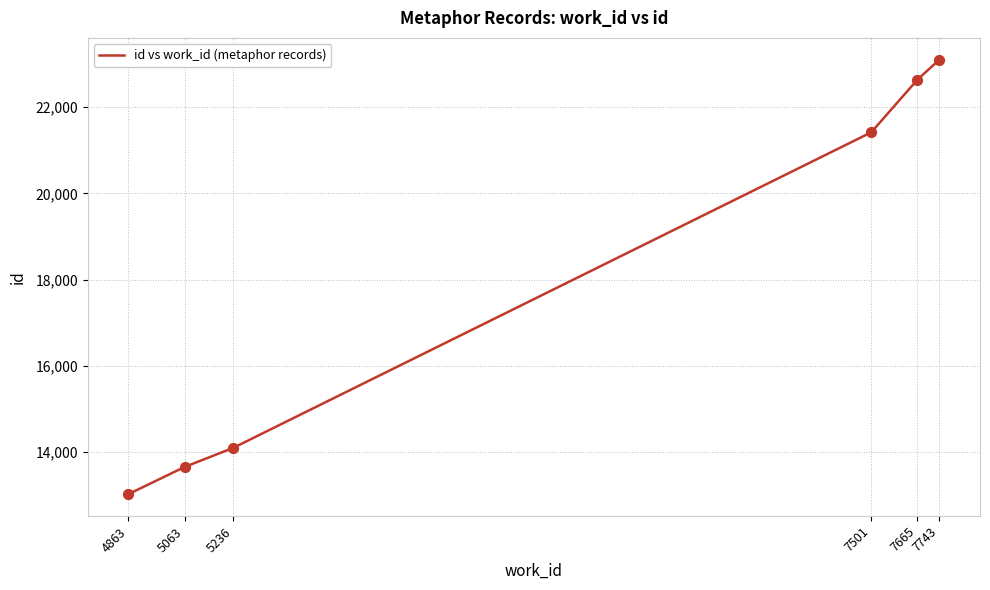

Which has a higher value, 5236 or 7743?

7743